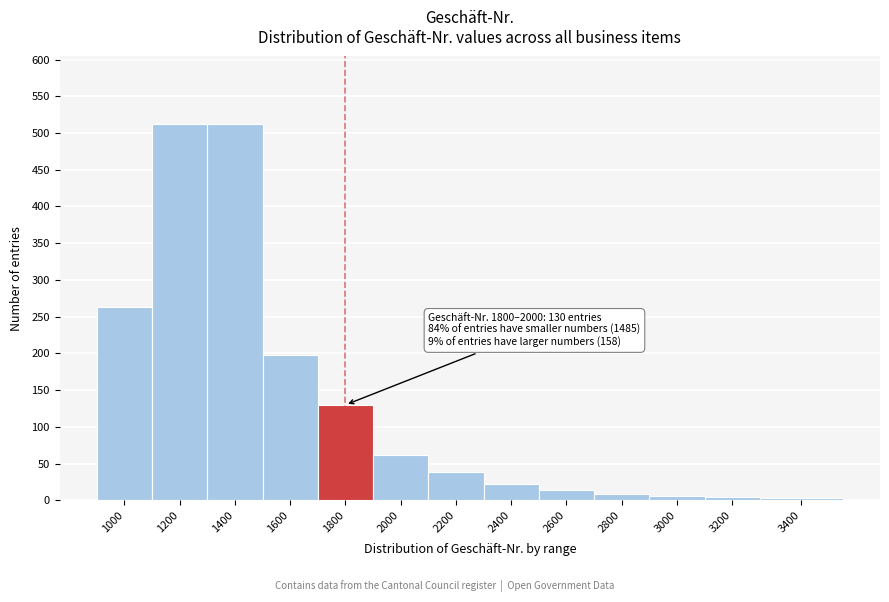

The chart shows a value of 512 at 1200. True or false?

True